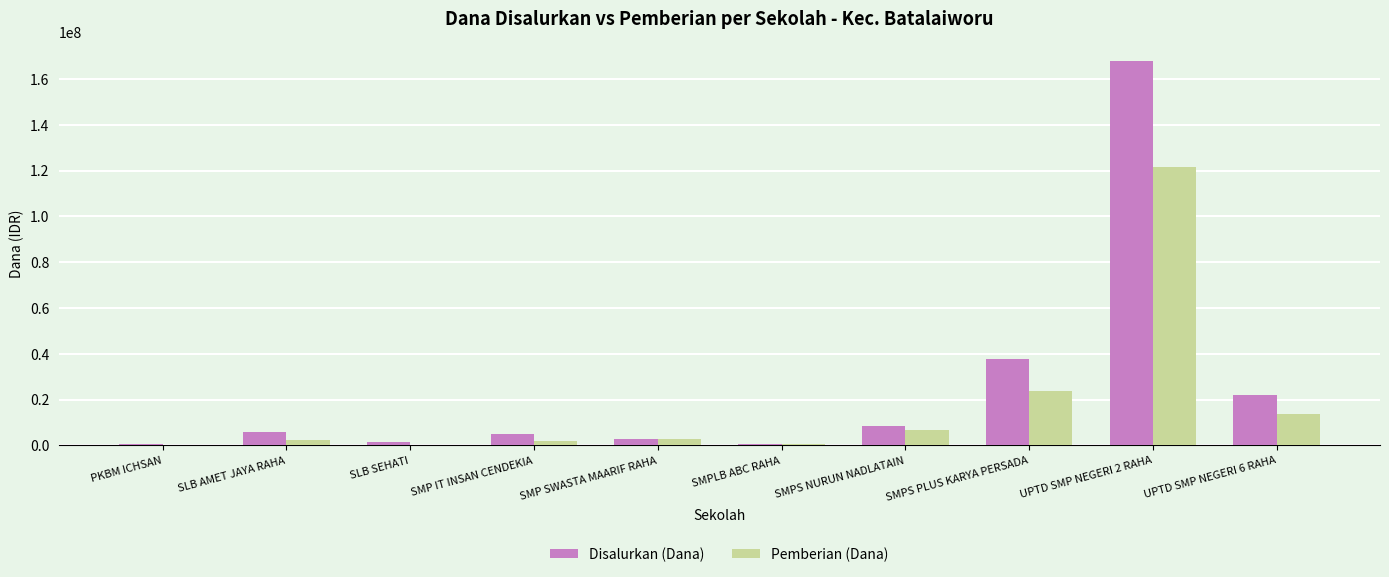

At which category is the sum across all series the highest?

UPTD SMP NEGERI 2 RAHA